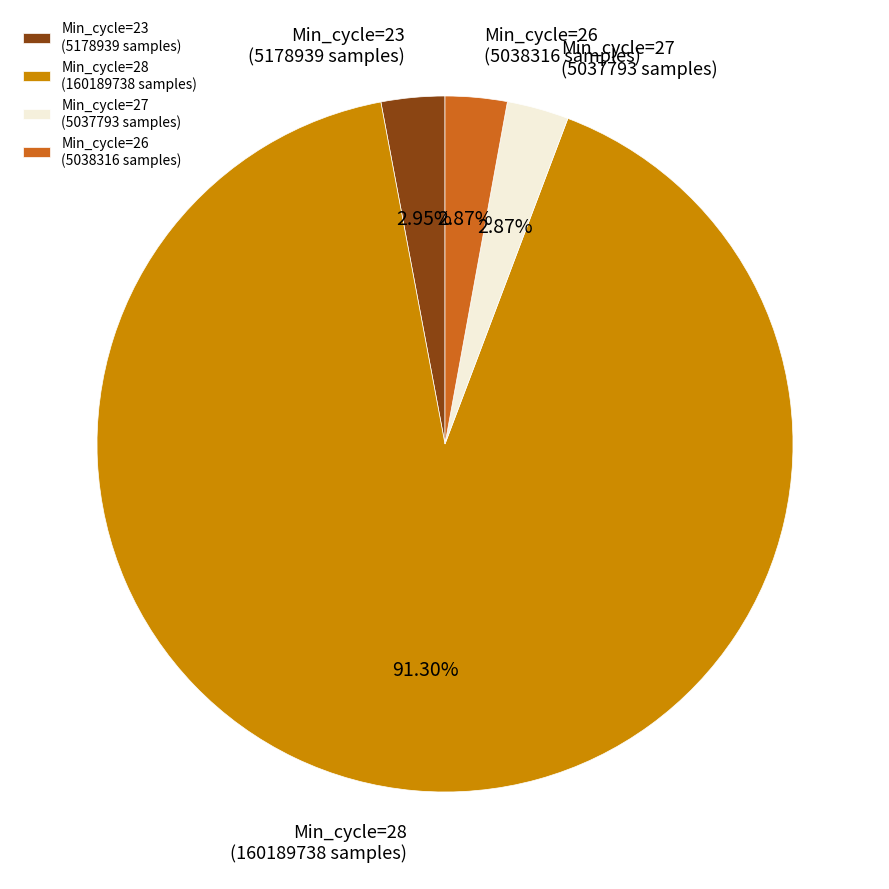

Is the sum of Min_cycle=26 (5038316 samples) and Min_cycle=23 (5178939 samples) greater than half?

No